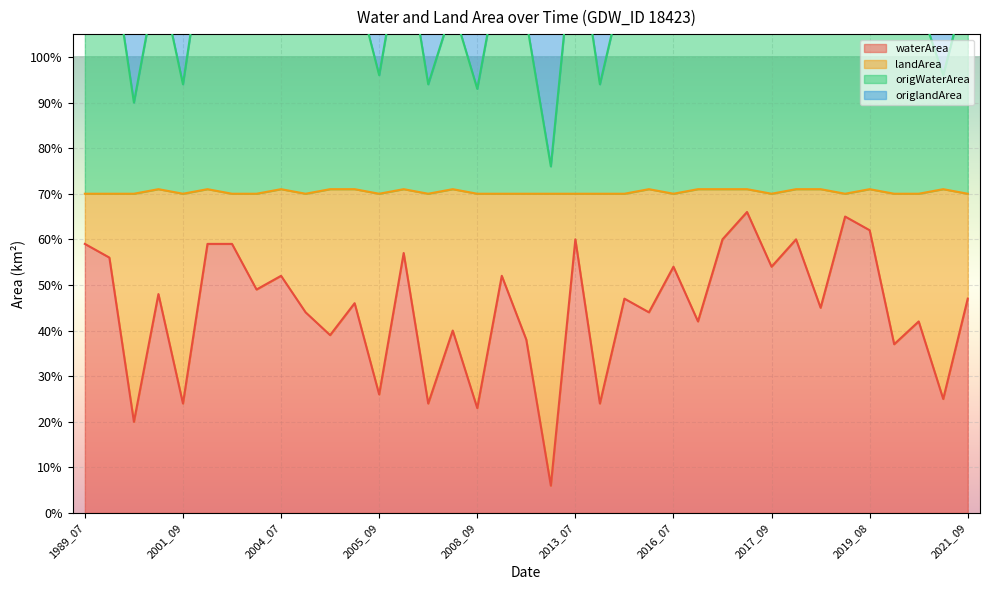

In landArea, how many points are higher than both neighbors (excluding endpoints)?

14